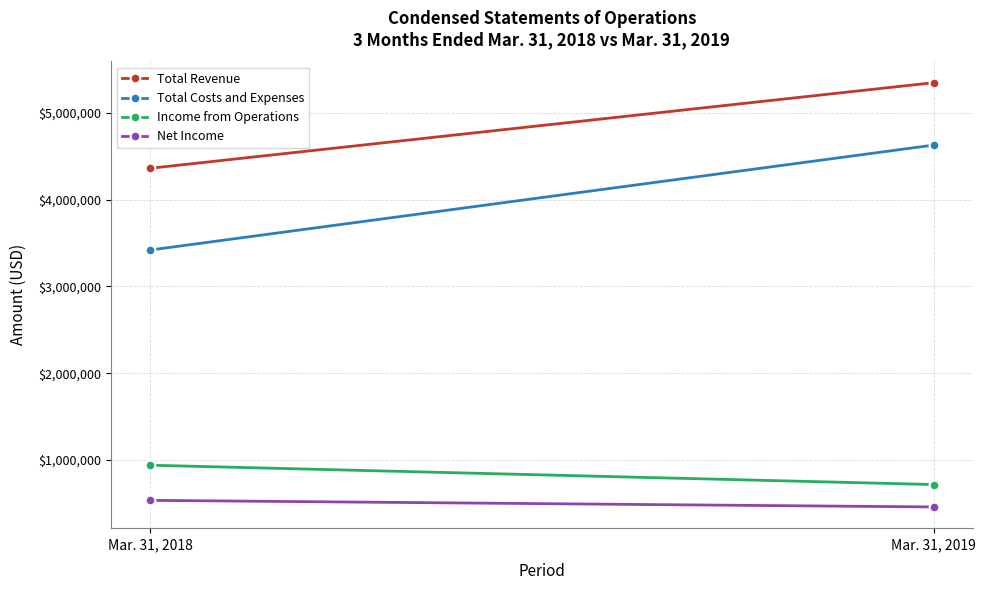

What is the lowest value of the Net Income series?

460664